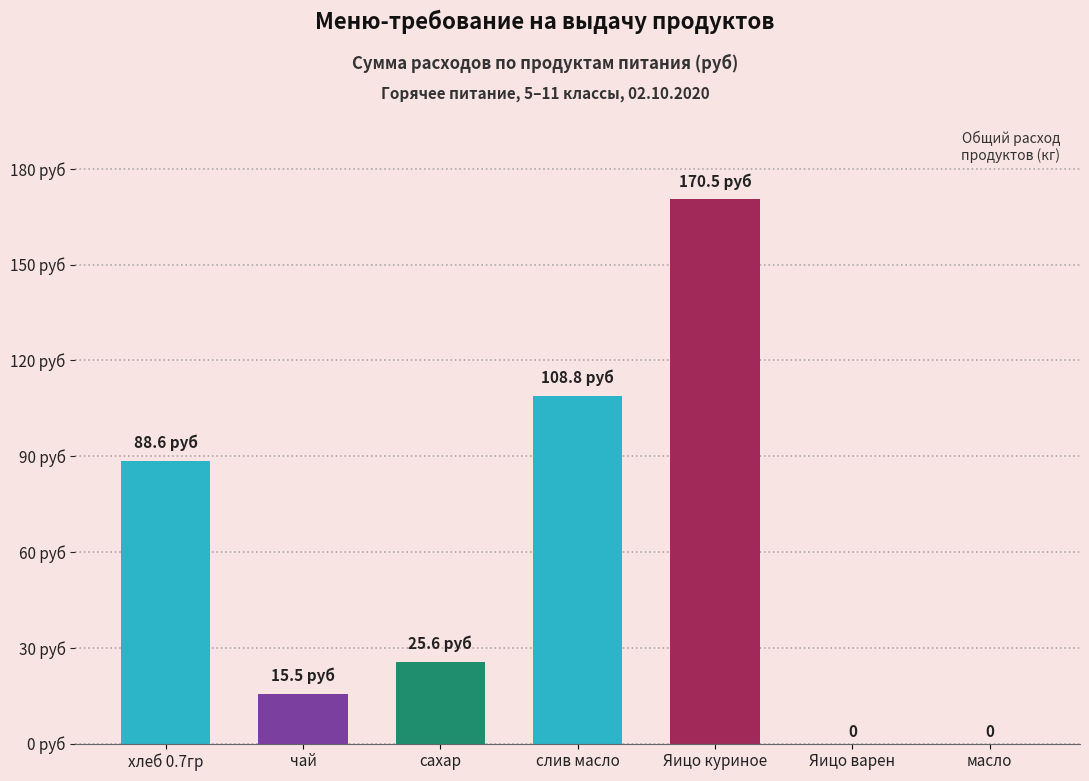

Are the bars horizontal?

No